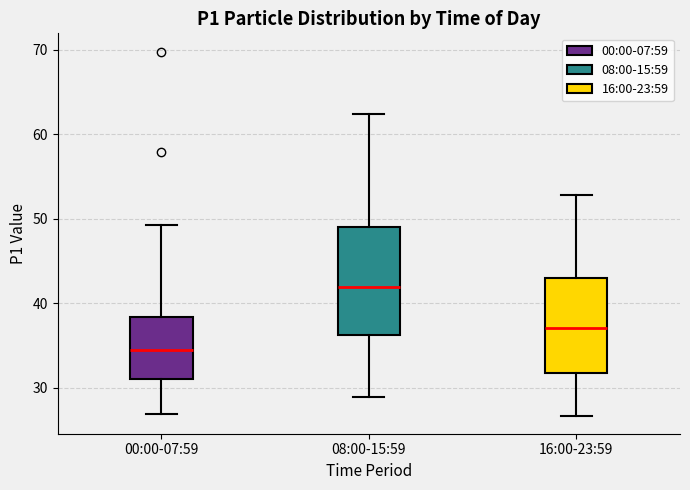

Where does the upper whisker of the box for 00:00-07:59 end on the y-axis? The values are not printed on the chart, so give them approximately, as read against the axis.

49